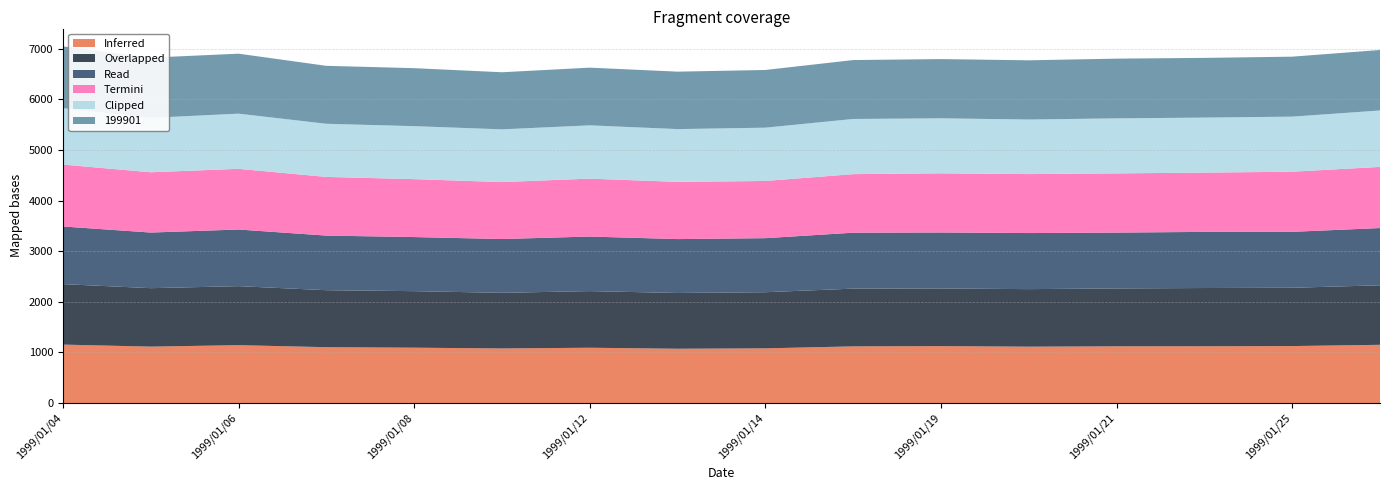

What is the total value across all series at 1999/01/06?

6904